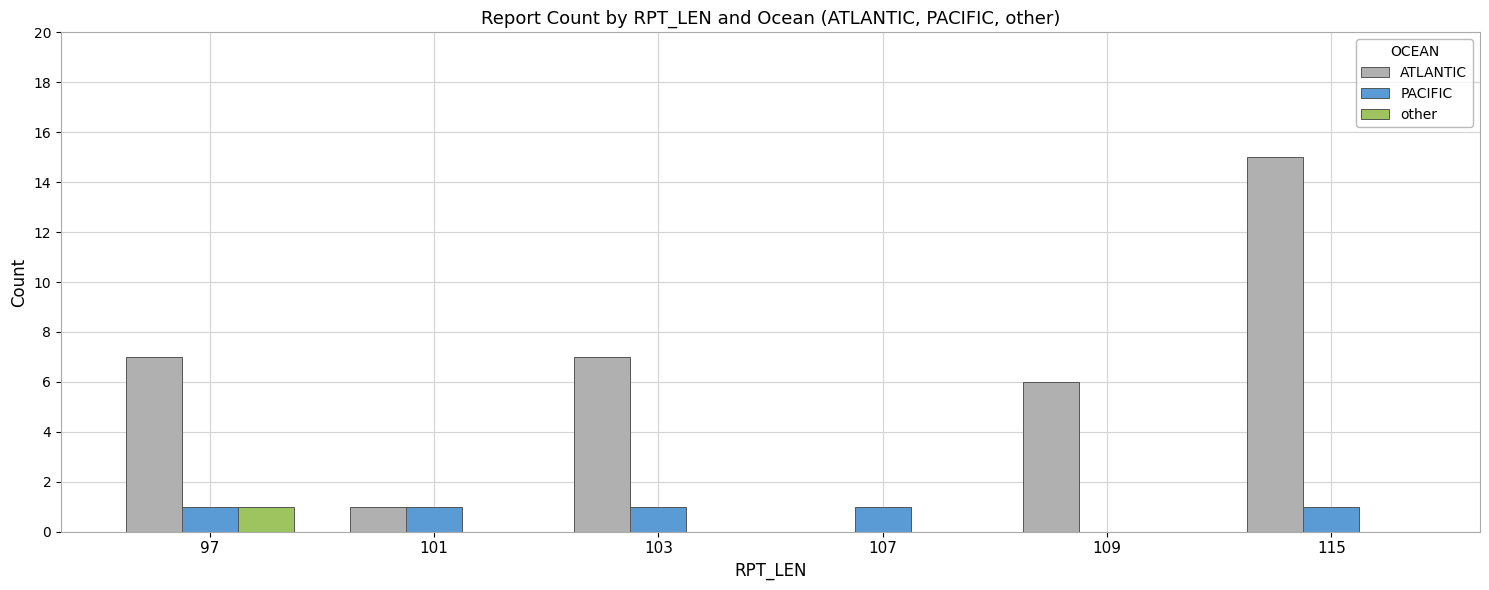

Which series changed the most between 103 and 107?

ATLANTIC